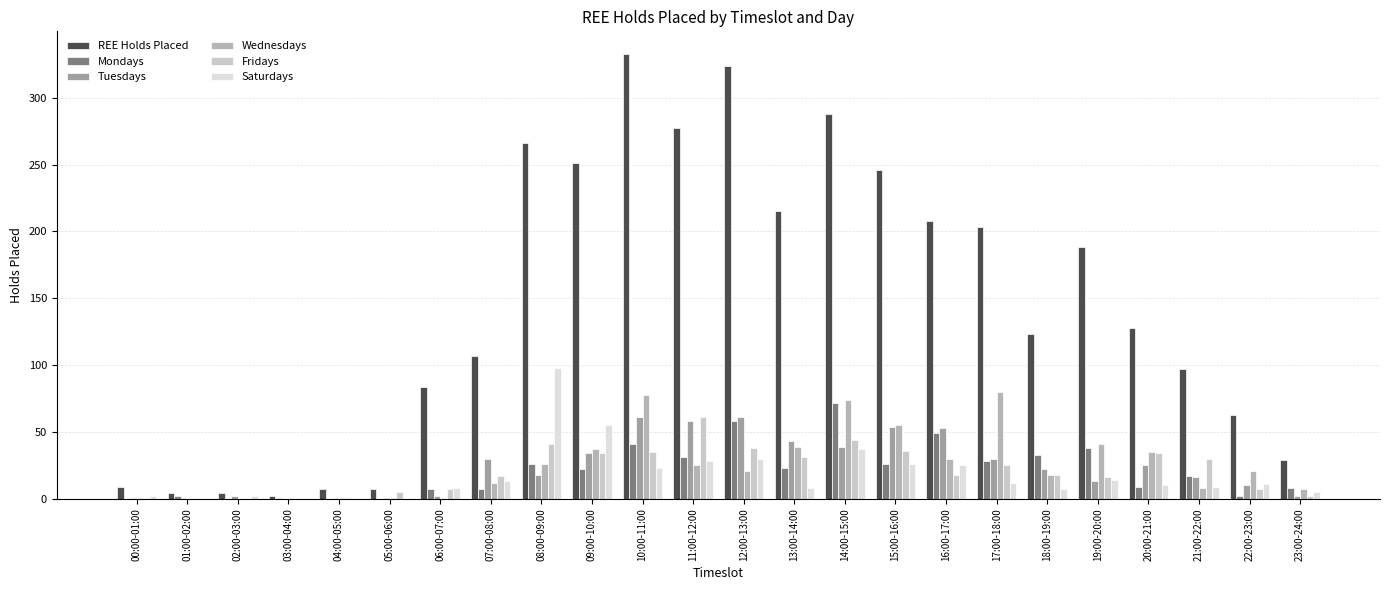

What is the value of the REE Holds Placed bar at the 8th from the left?

107